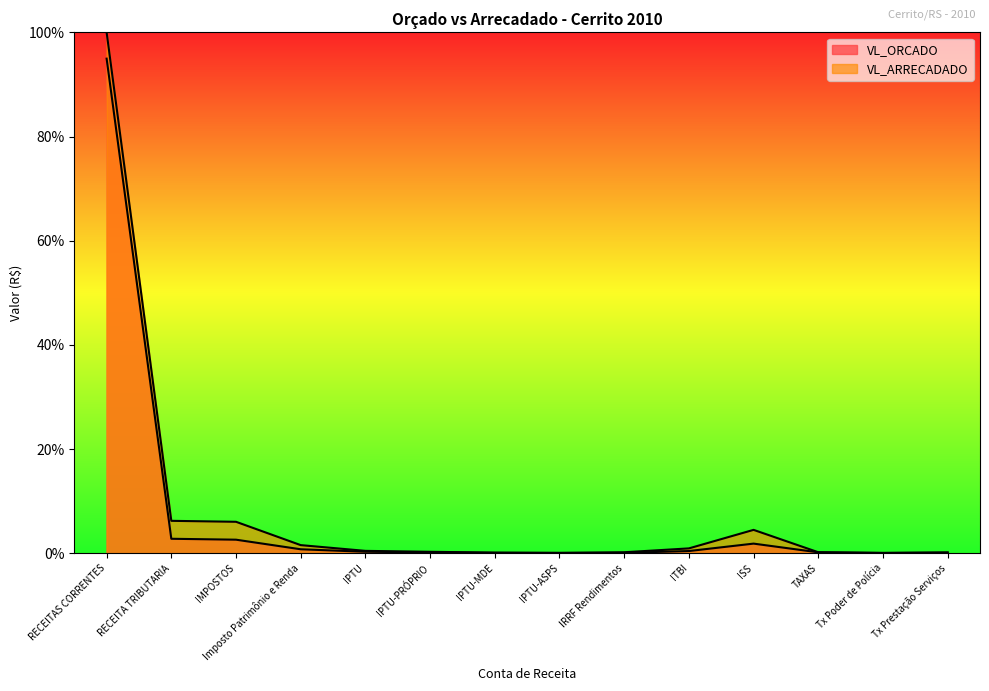

What position from the right is Tx Prestação Serviços?

1